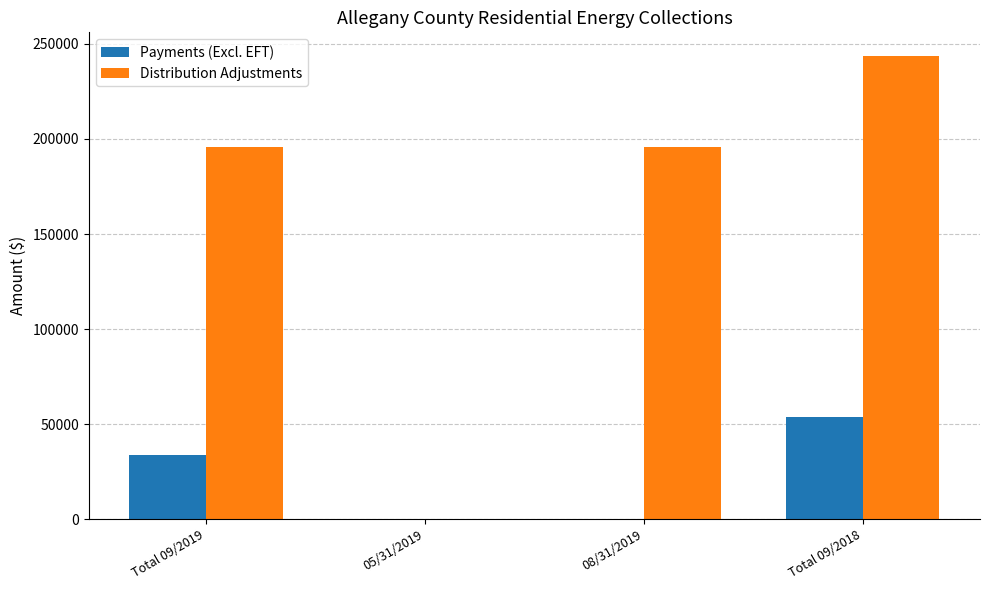

Which series has the largest total across all categories?

Distribution Adjustments